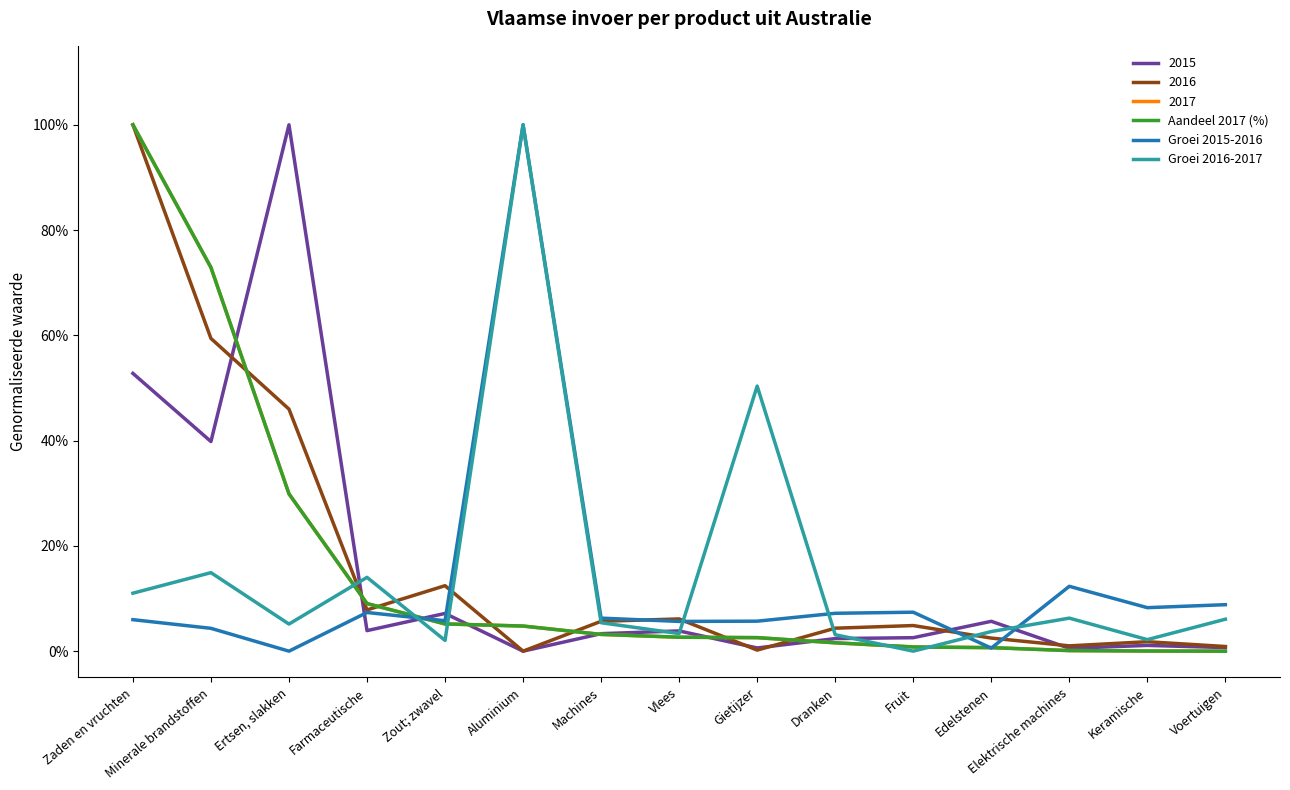

How many interior local peaks does the Groei 2015-2016 series have?

4